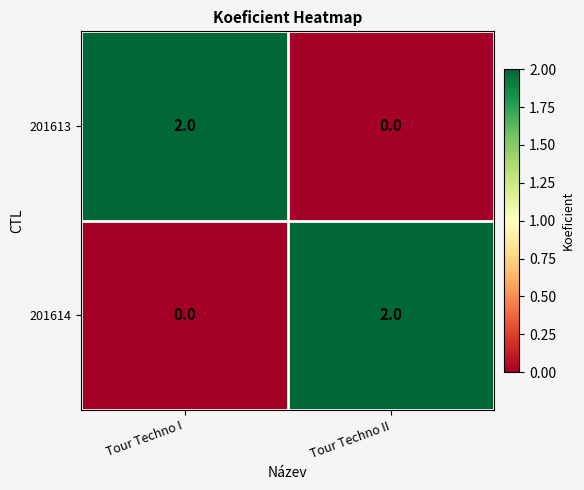

True or false: 201613 has a value of -1 at Tour Techno II.

False